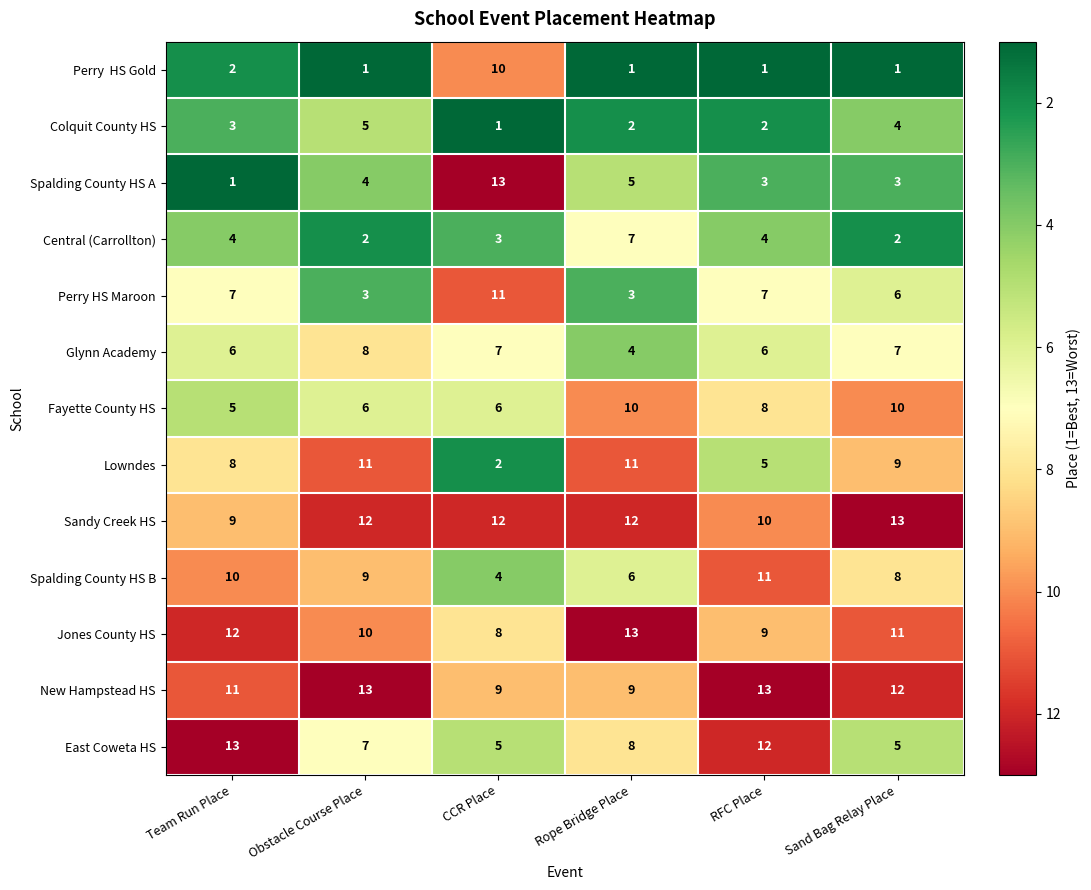

Read the Spalding County HS B value at Sand Bag Relay Place.

8